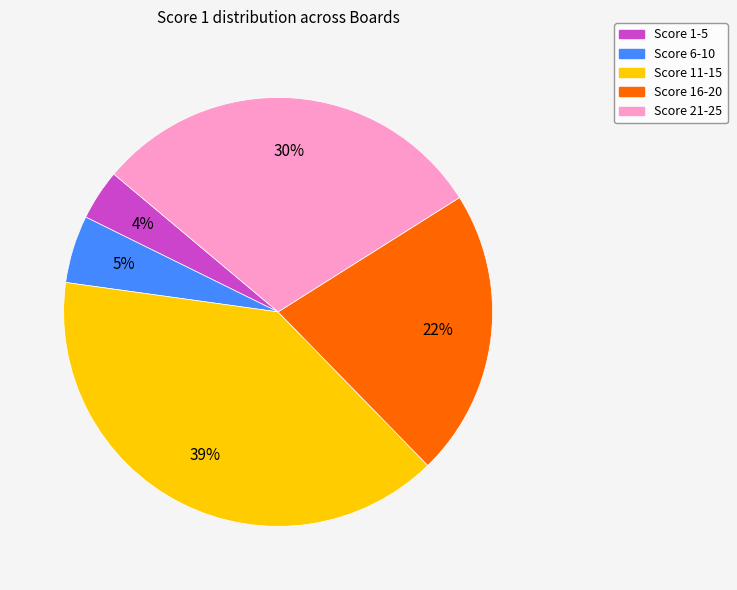

To the nearest percent, what is the average slice percentage?

20%